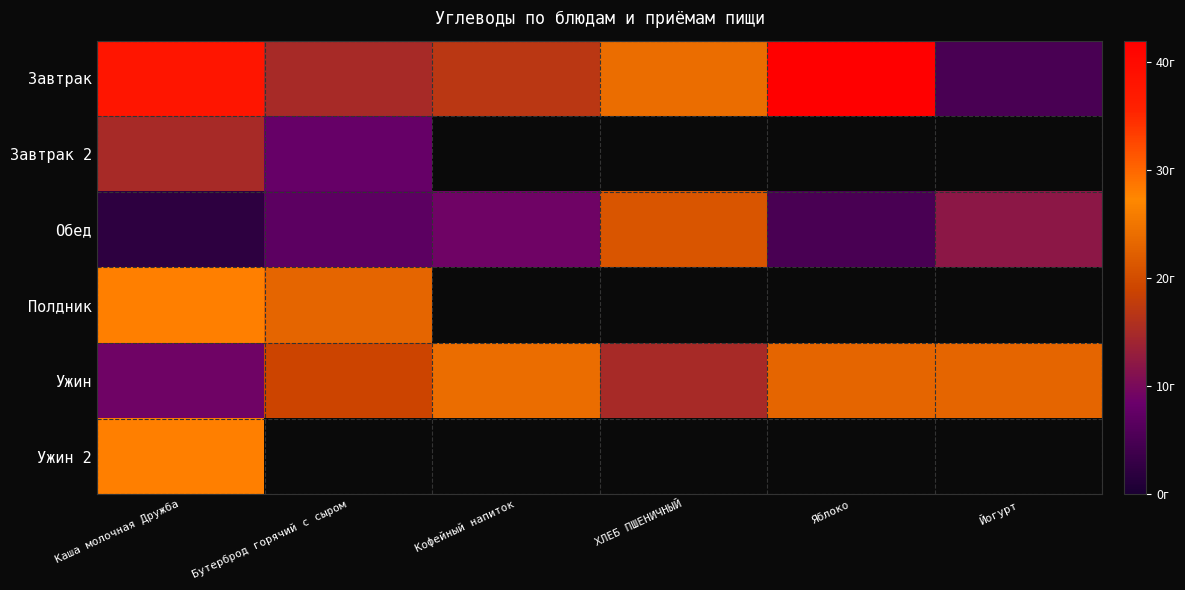

Which category has the highest value in the Ужин series?

Кофейный напиток